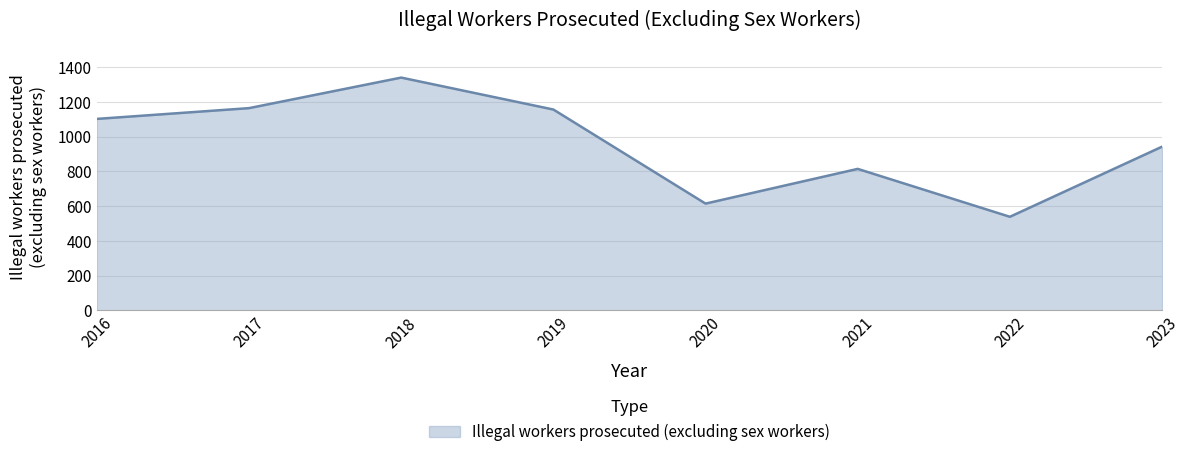

Which category has the highest value across all series?

2018